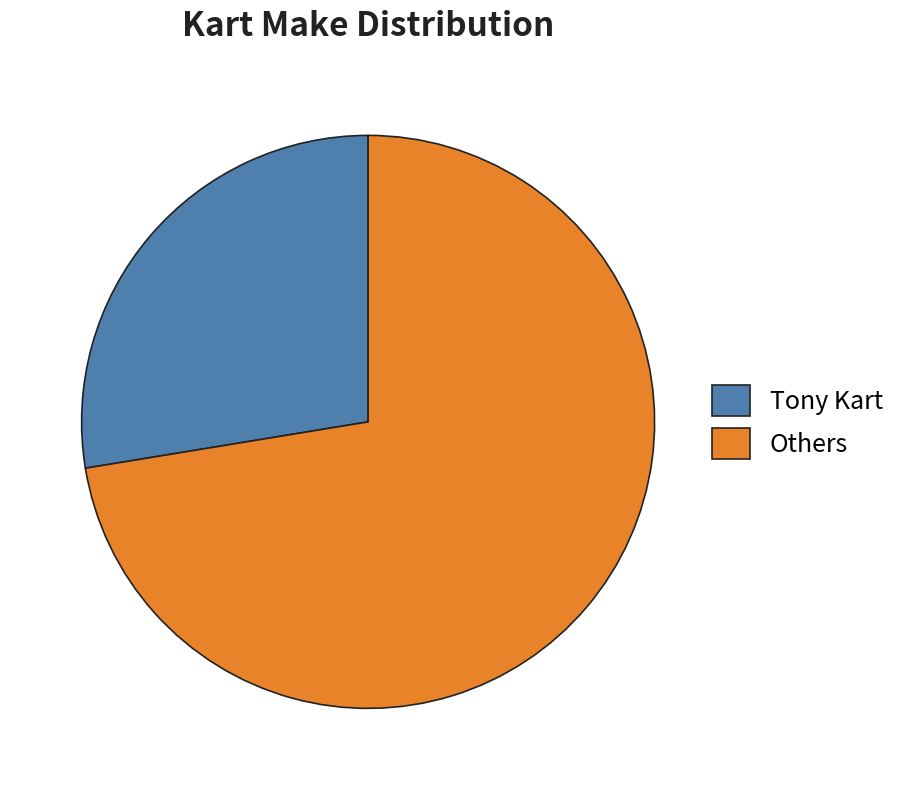

Do Tony Kart and Others together represent more than half of the pie?

Yes